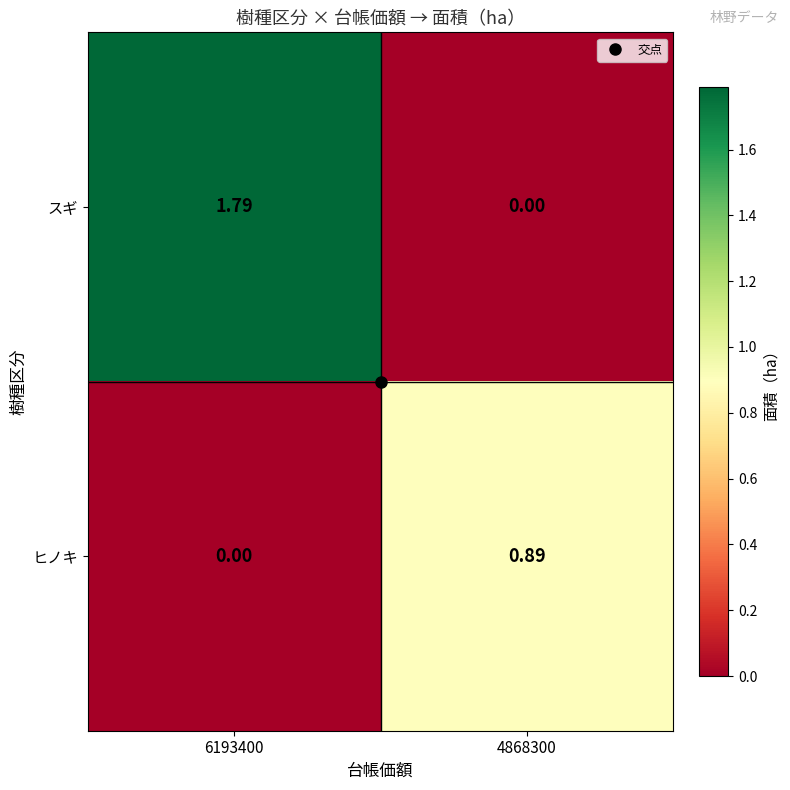

Which series has the largest total across all categories?

スギ